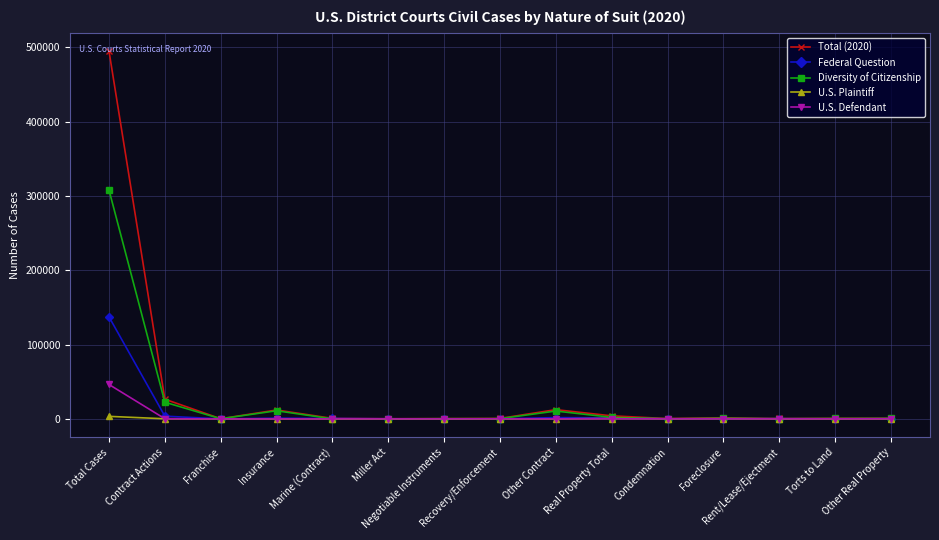

Which series has the largest range (max minus min)?

Total (2020)